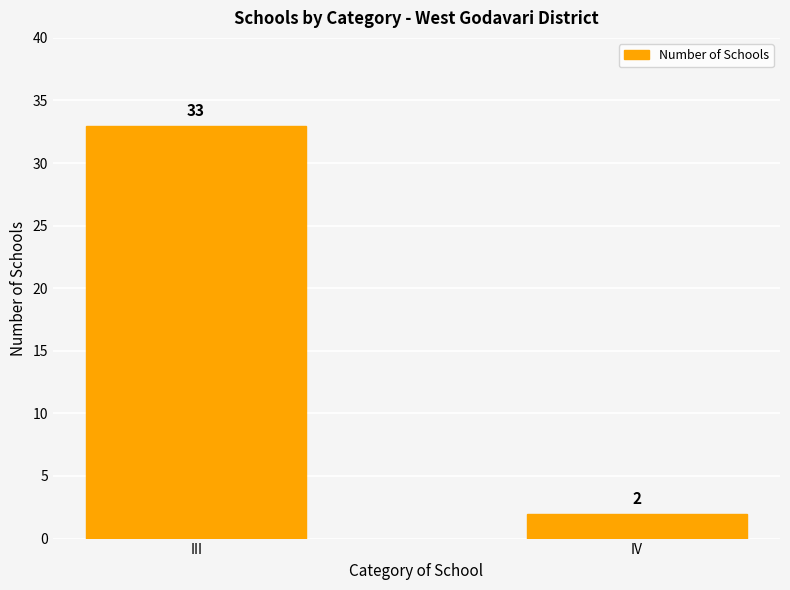

True or false: the data shows 33 at III.

True